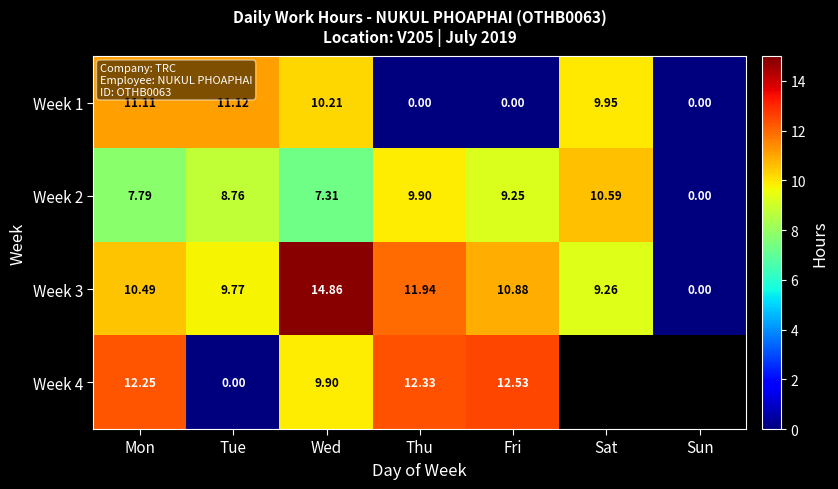

How many values in Week 3 are above zero?

6